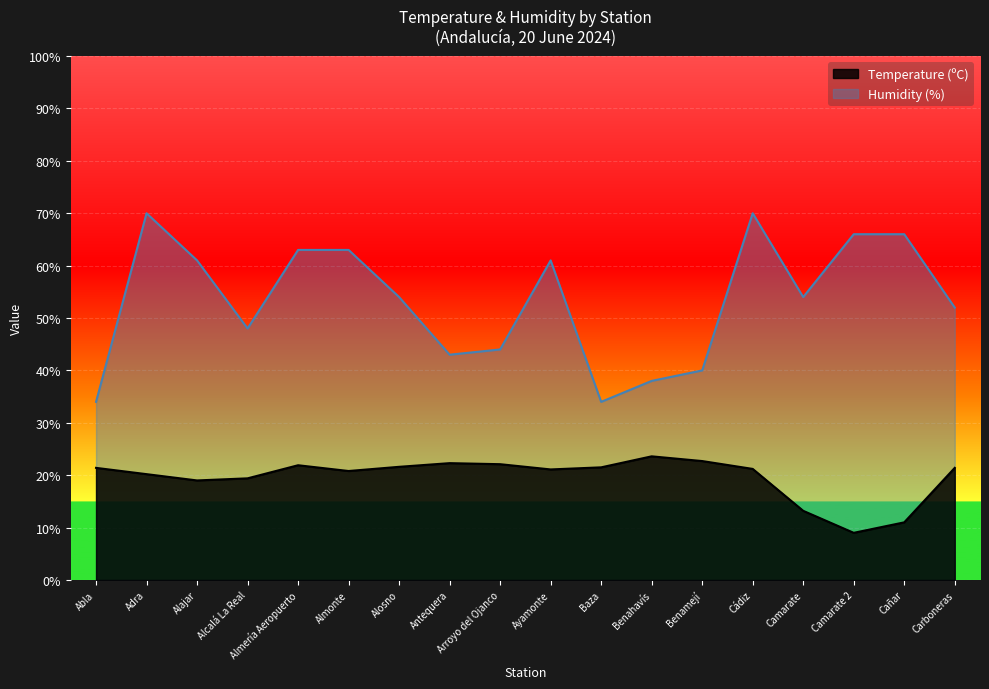

At which category does the chart reach its minimum across all series?

Camarate 2